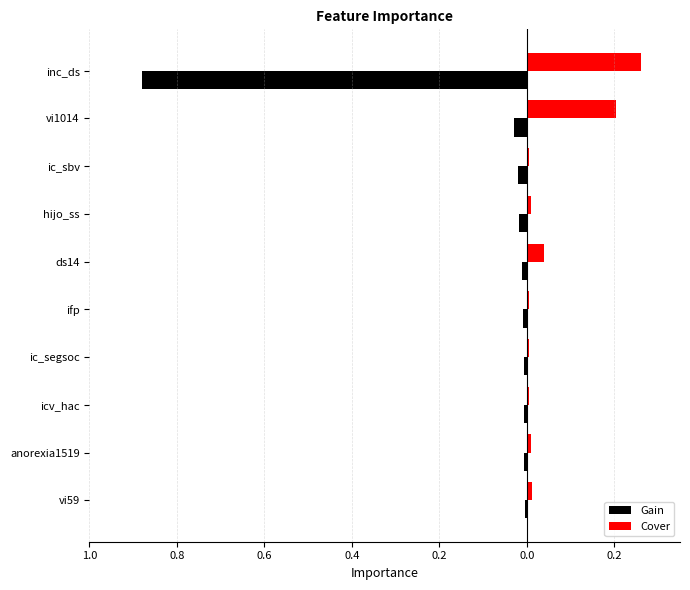

What is the maximum value for Cover?

0.3